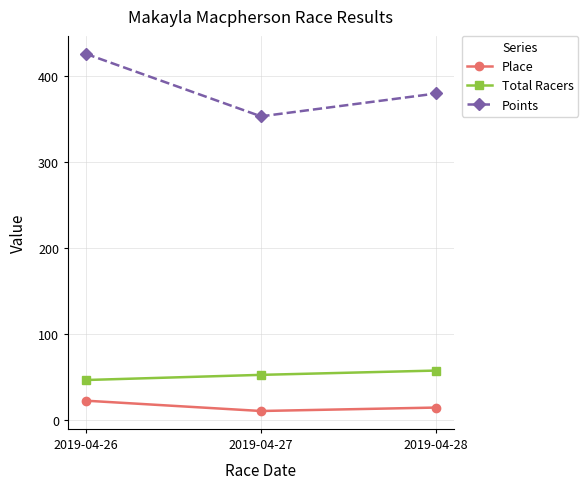

Read the Place value at 2019-04-26.

23.0